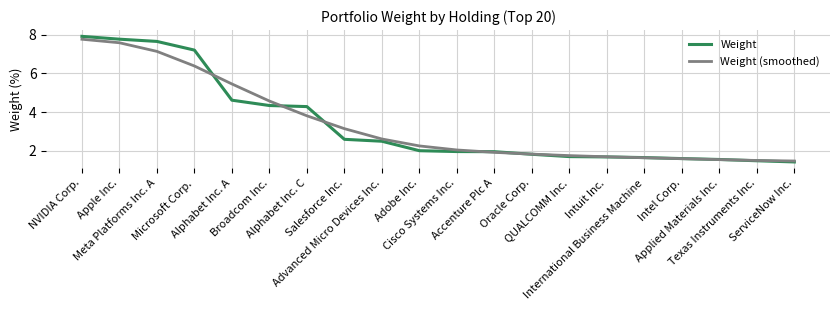

How many lines are shown in the chart?

2